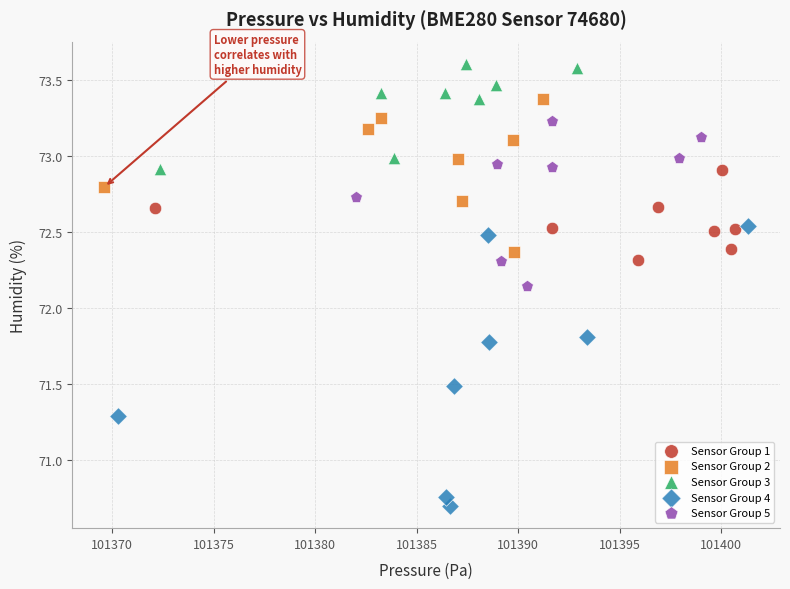

Which series contains the lowest Y value?

Sensor Group 4